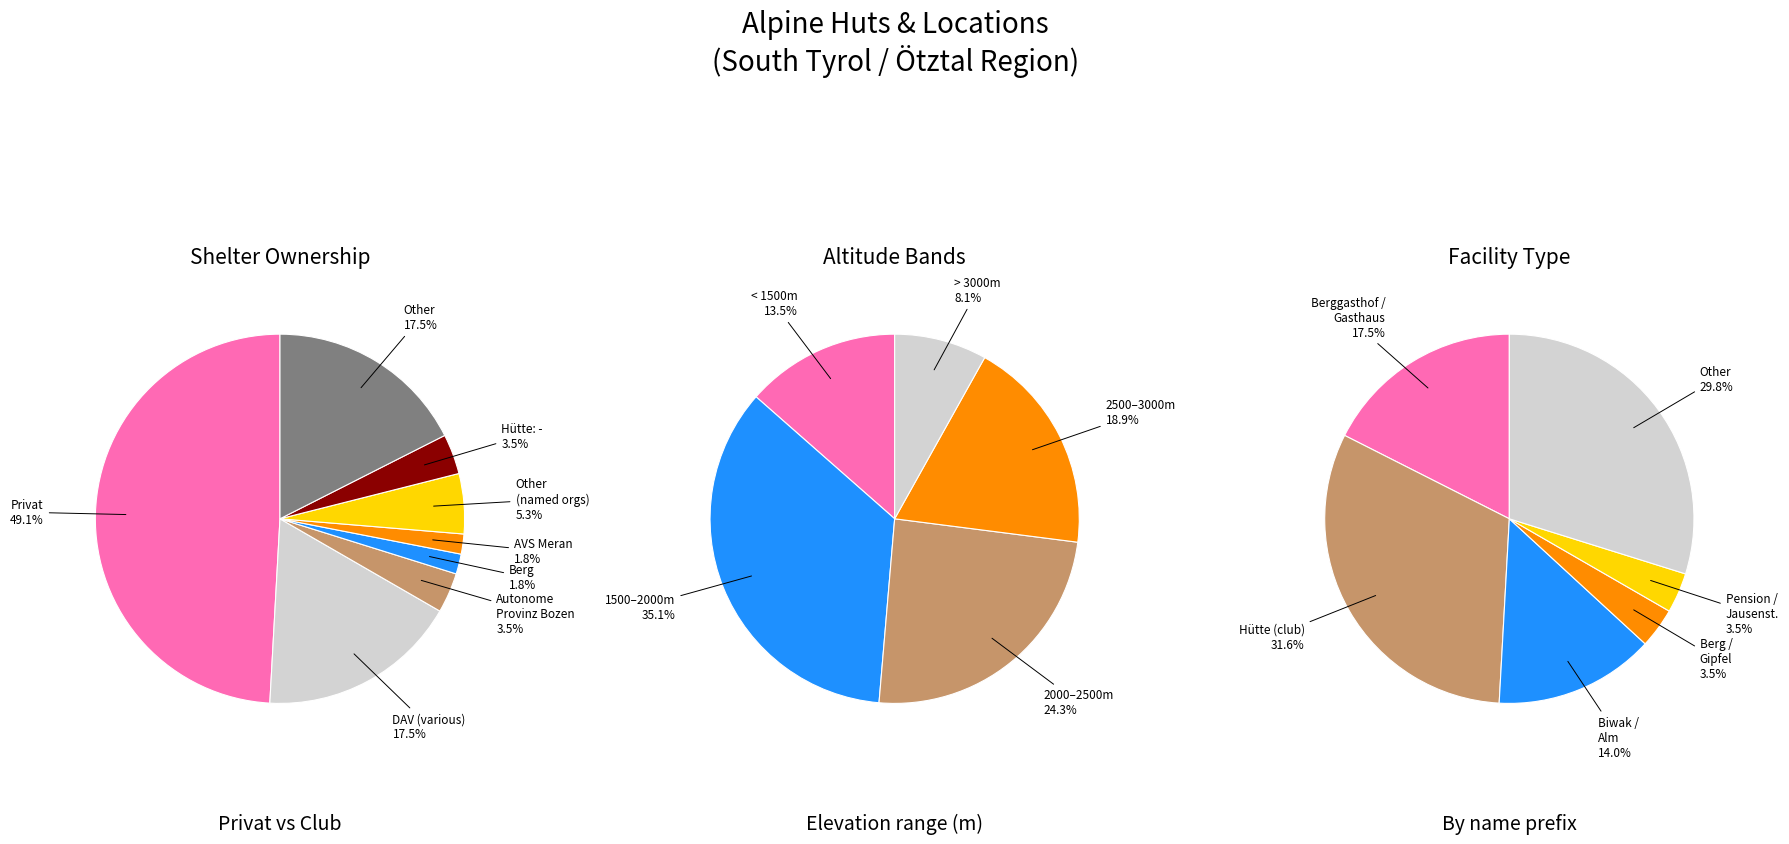

True or false: Hütte: Autonome Provinz Bozen - Südtirol accounts for 4% of the total.

True